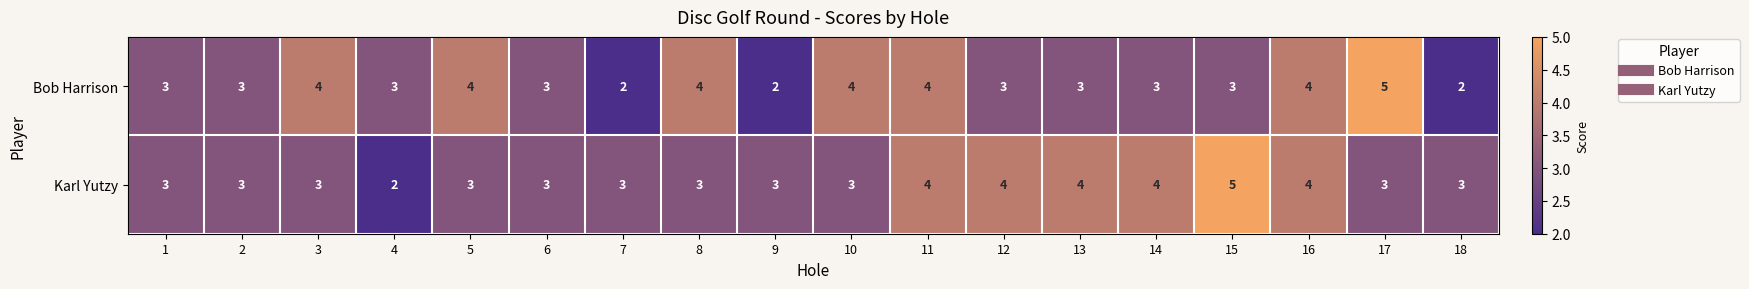

What is the total value across all series at 15?

8